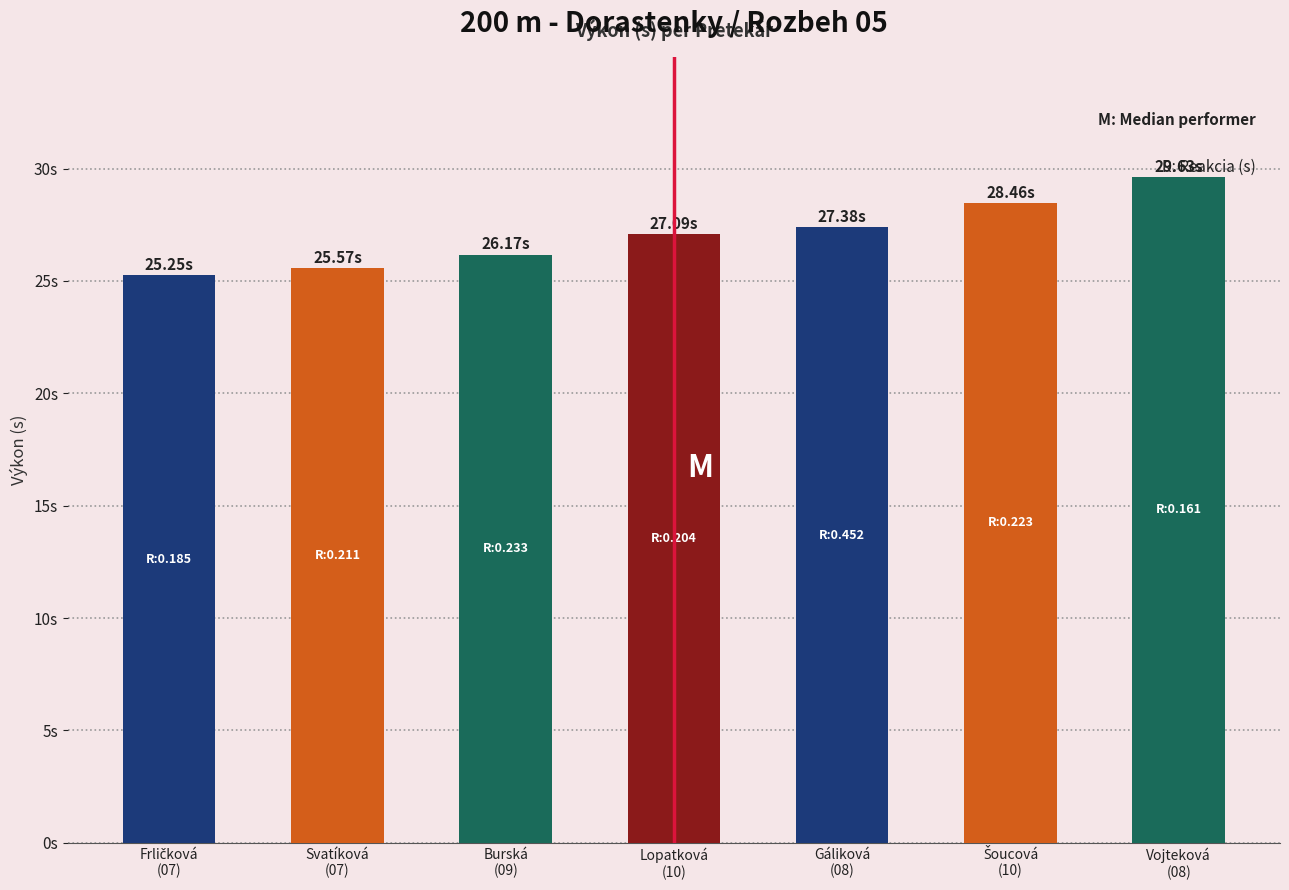

Are the bars horizontal?

No